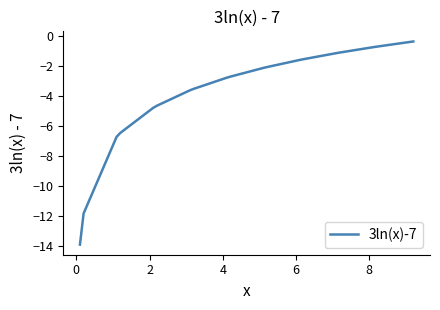

How many lines are shown in the chart?

1